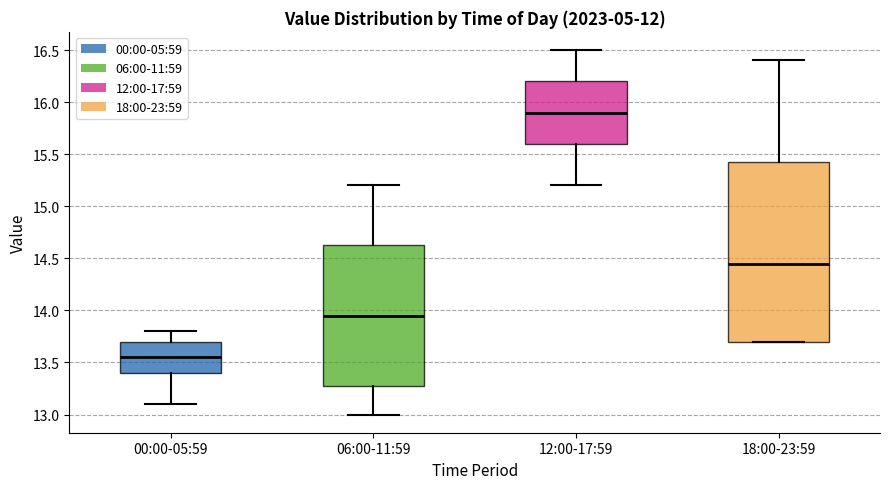

Reading left to right, transcribe this box plot: for each box, give where its median line is, the range the box spans, and where its two whiskers end, as read against the y-axis. The values are not printed on the chart, so give them approximately, as read against the axis.

00:00-05:59: median 13.55, box 13.40 to 13.70, whiskers 13.10 to 13.80
06:00-11:59: median 13.95, box 13.30 to 14.65, whiskers 13.00 to 15.20
12:00-17:59: median 15.90, box 15.60 to 16.20, whiskers 15.20 to 16.50
18:00-23:59: median 14.45, box 13.70 to 15.45, whiskers 13.70 to 16.40